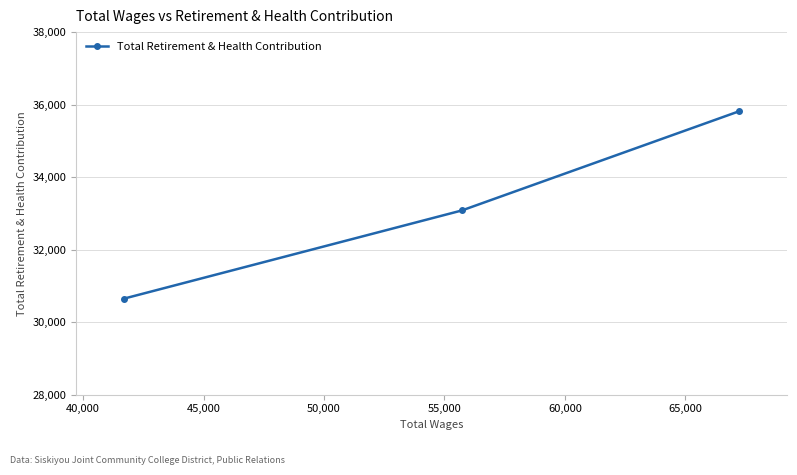

What is the difference between the maximum and second lowest values?

2733